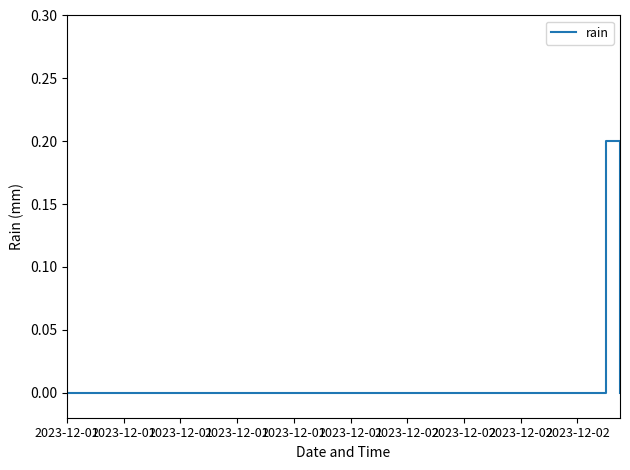

True or false: the data has more than 2 interior local peaks.

False